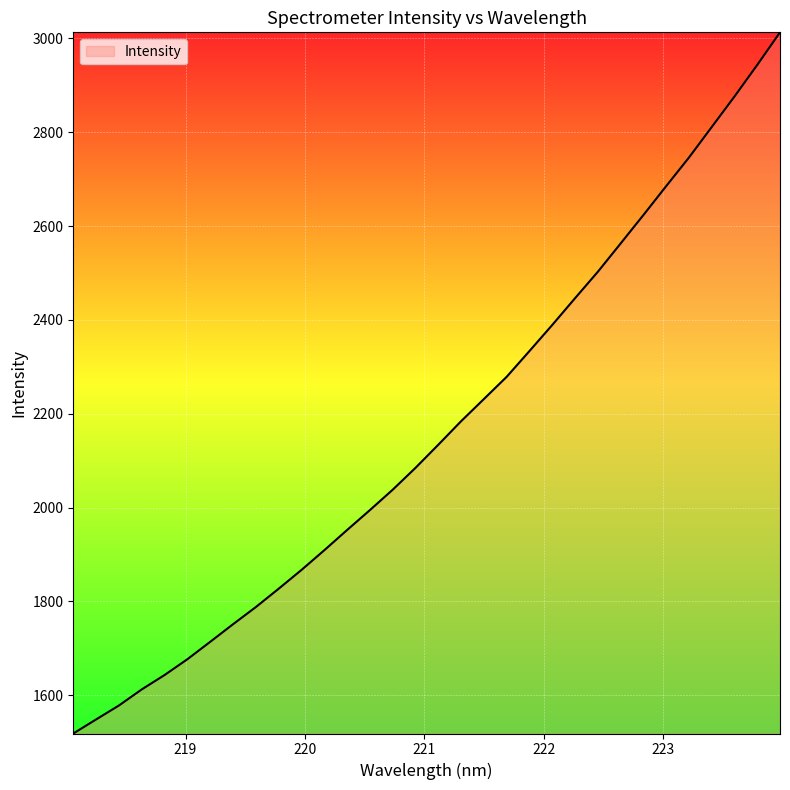

What is the greatest value displayed?

3013.0